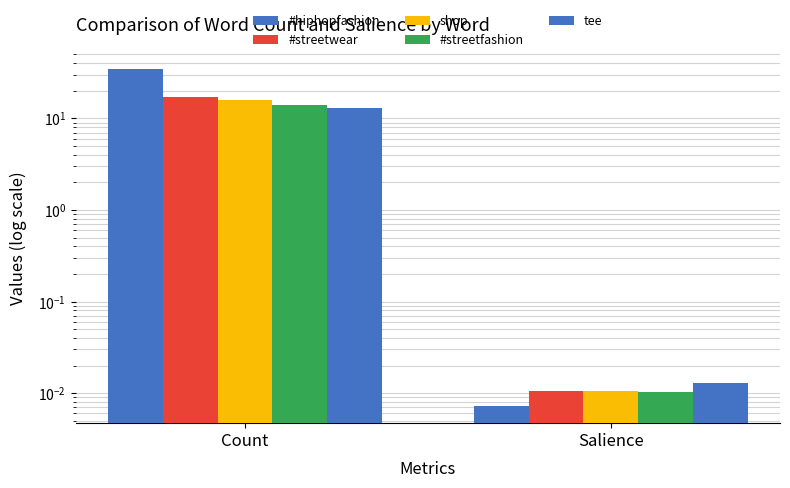

Which series has the largest total across all categories?

#hiphopfashion